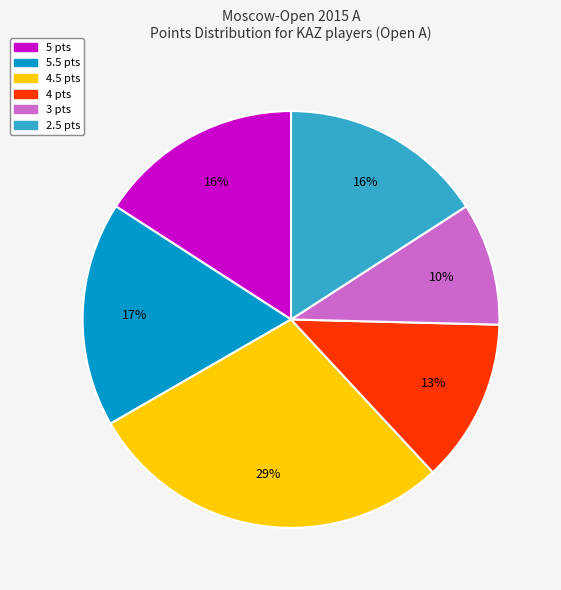

To the nearest percent, what is the average slice percentage?

17%